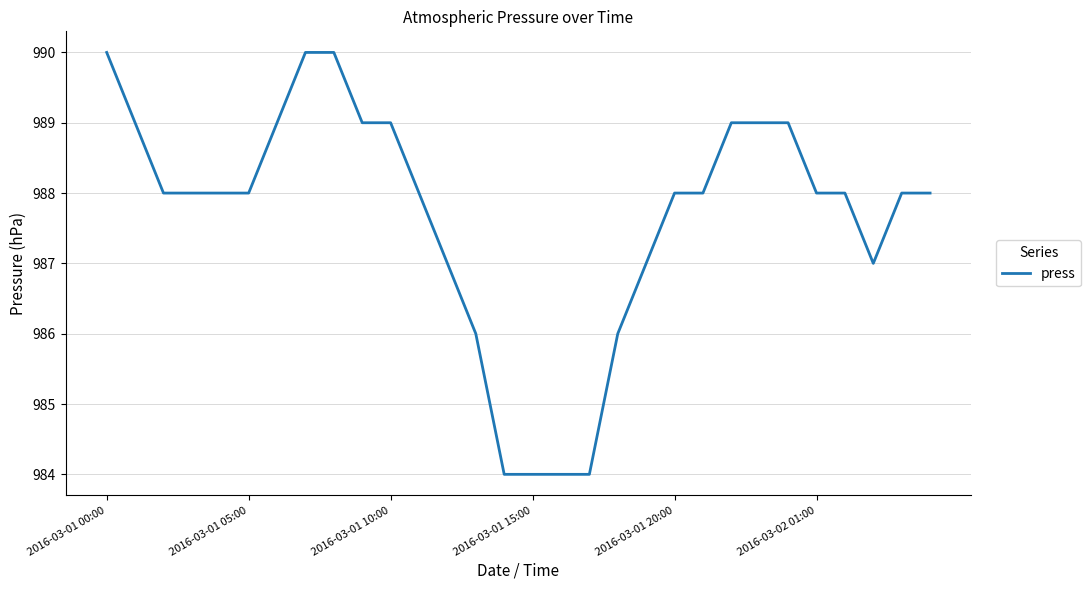

What is the smallest value displayed?

984